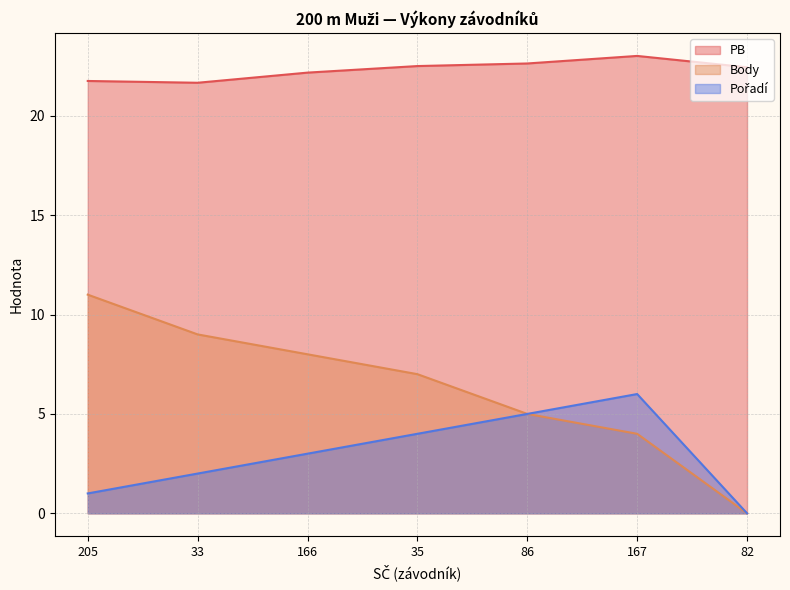

What is the average value of the Pořadí series?

3.0